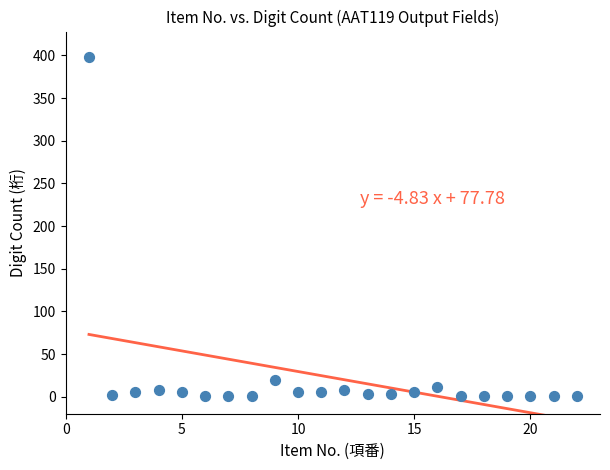

What Y value in the scatter plot is closest to 199?

20